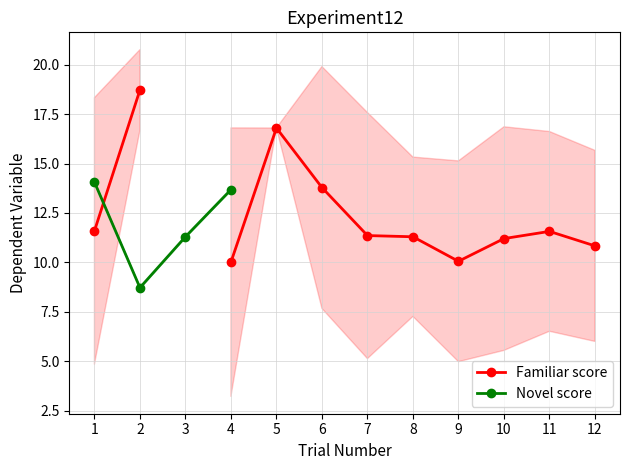

Which label corresponds to the smallest value in the chart?

2